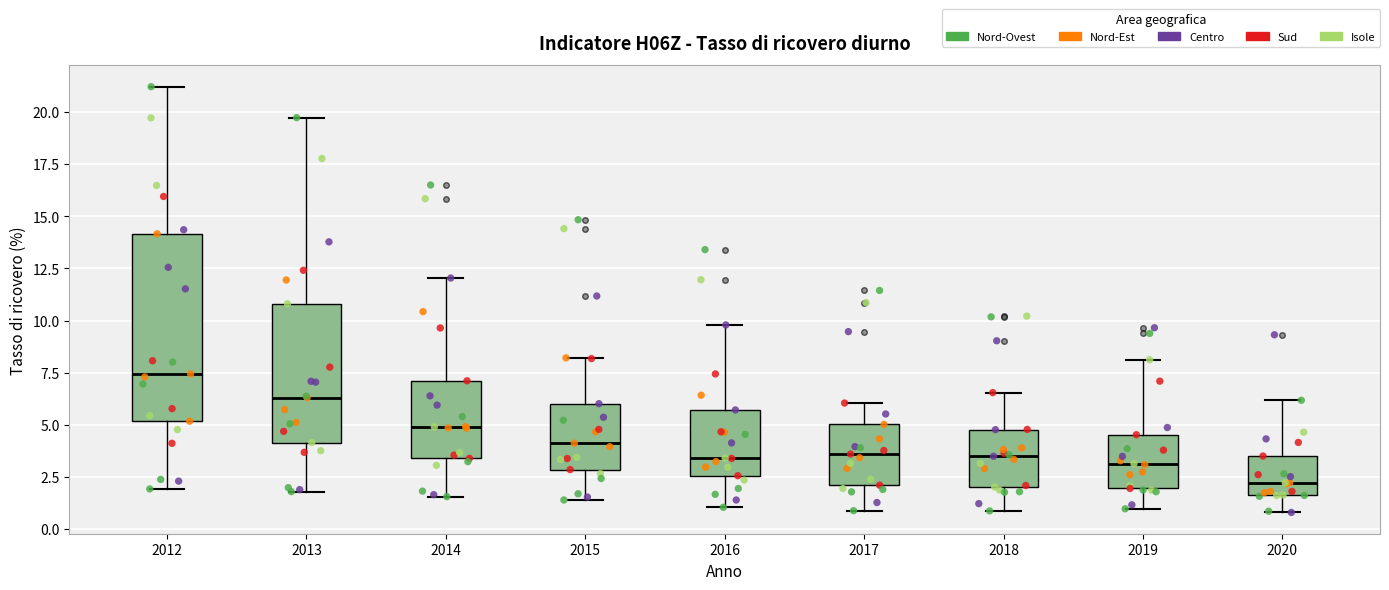

Where is the upper edge of the box at x = 2014 on the y-axis? The values are not printed on the chart, so give them approximately, as read against the axis.

7.0